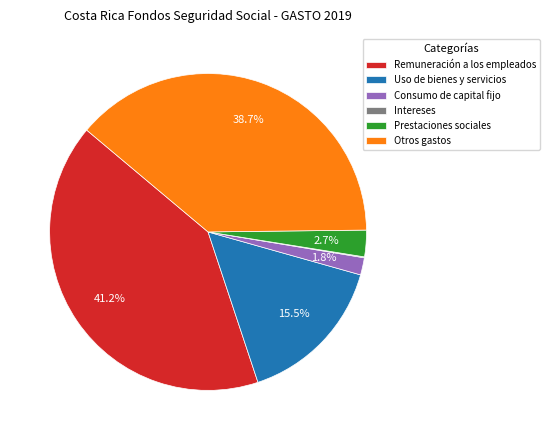

Does Prestaciones sociales represent more than half of the total?

No